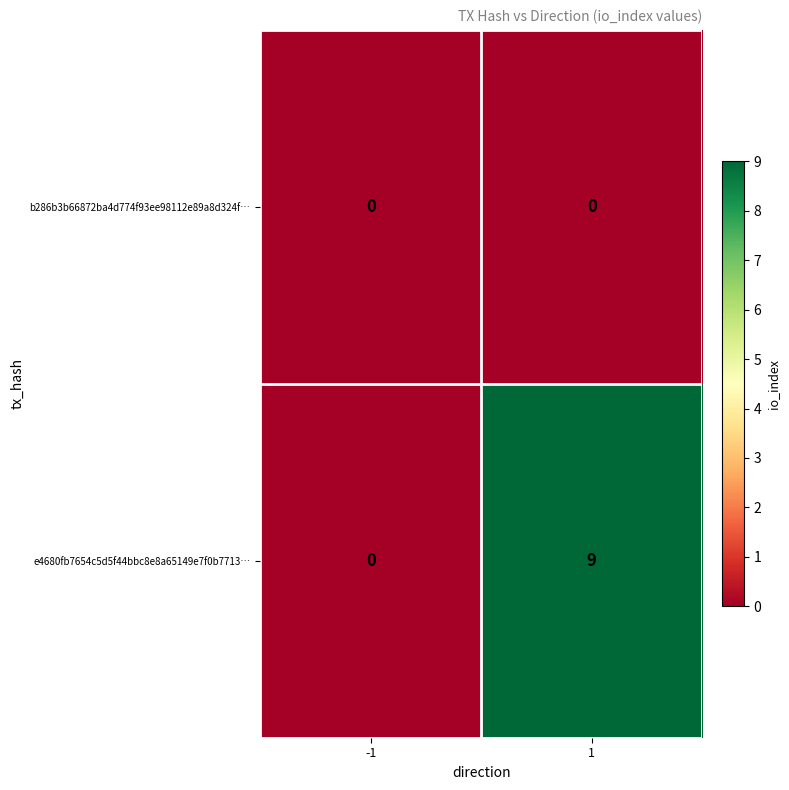

The value of e4680fb7654c5d5f44bbc8e8a65149e7f0b7713… at 1 is 4. True or false?

False